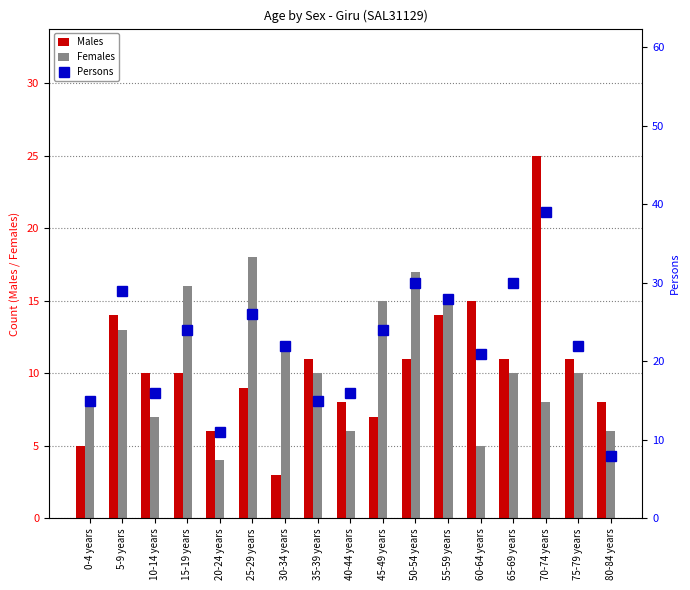

What are all the series names shown in the legend?

Males, Females, Persons